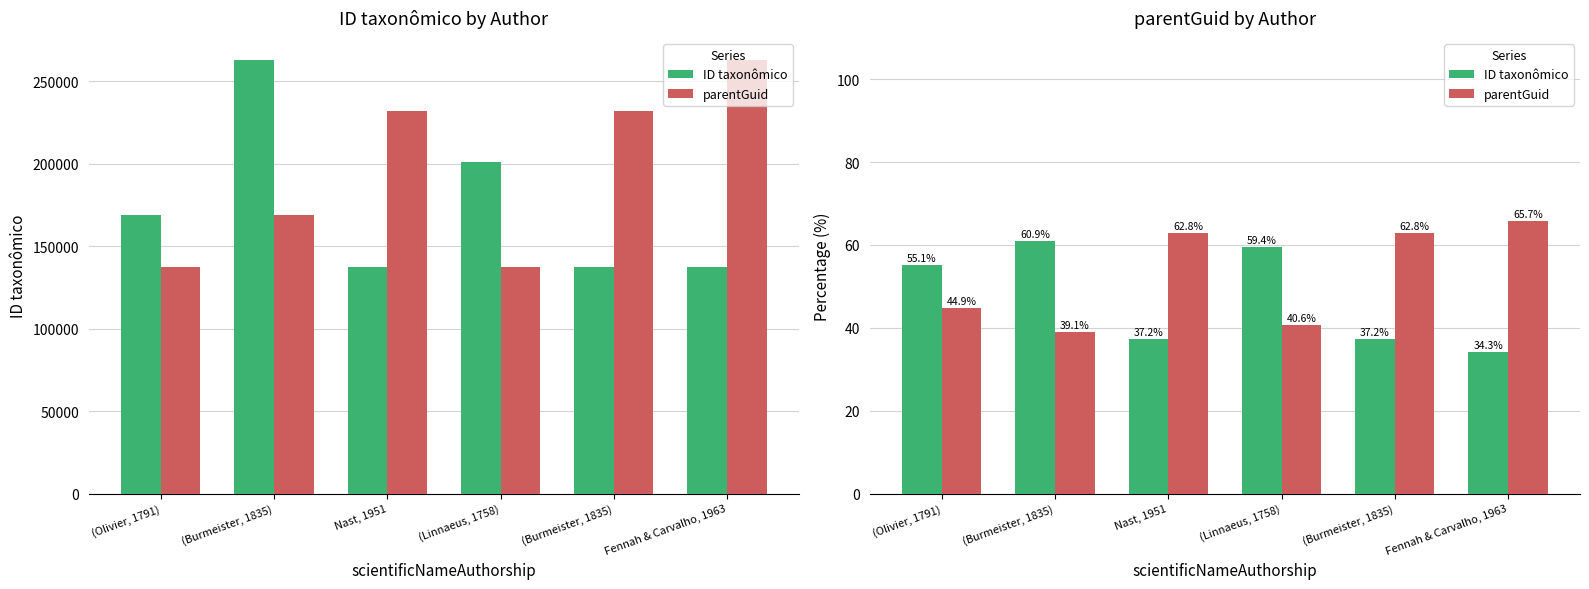

At Fennah & Carvalho, 1963, list the series in order from largest to smallest.

parentGuid, ID taxonômico